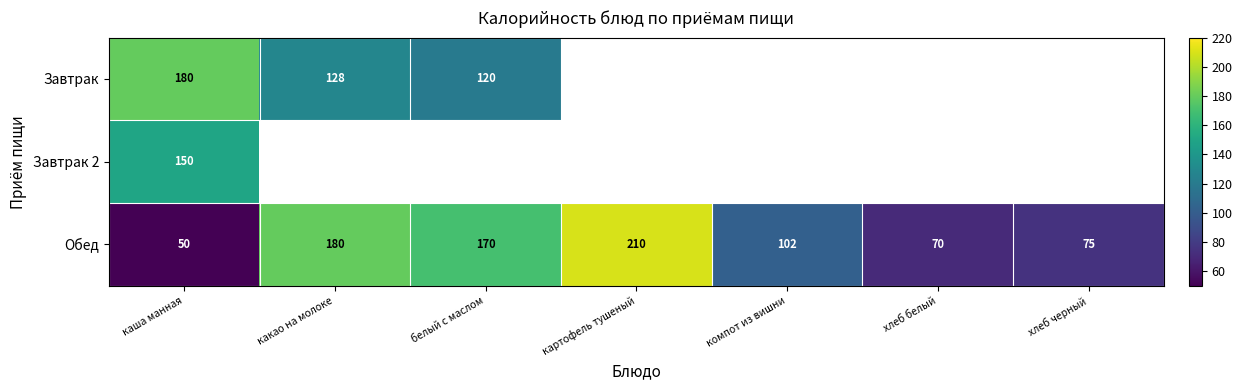

Where is Обед nearest to the value 130?

компот из вишни